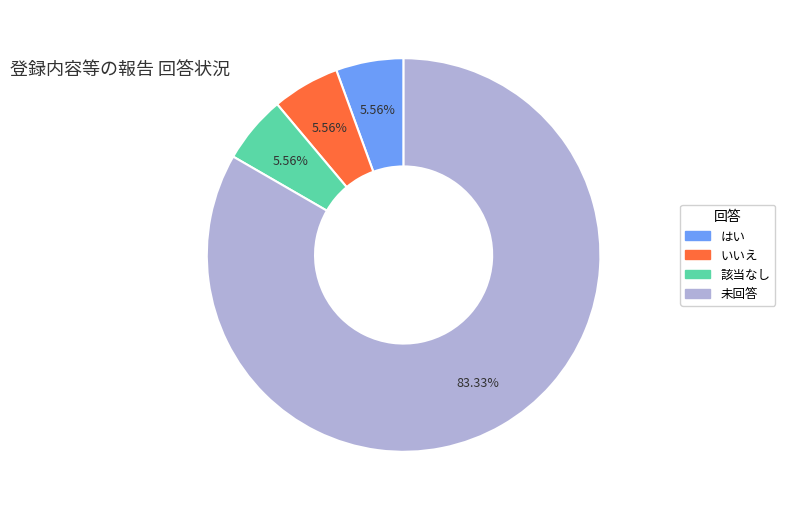

Combined, do 該当なし and 未回答 account for over 50%?

Yes